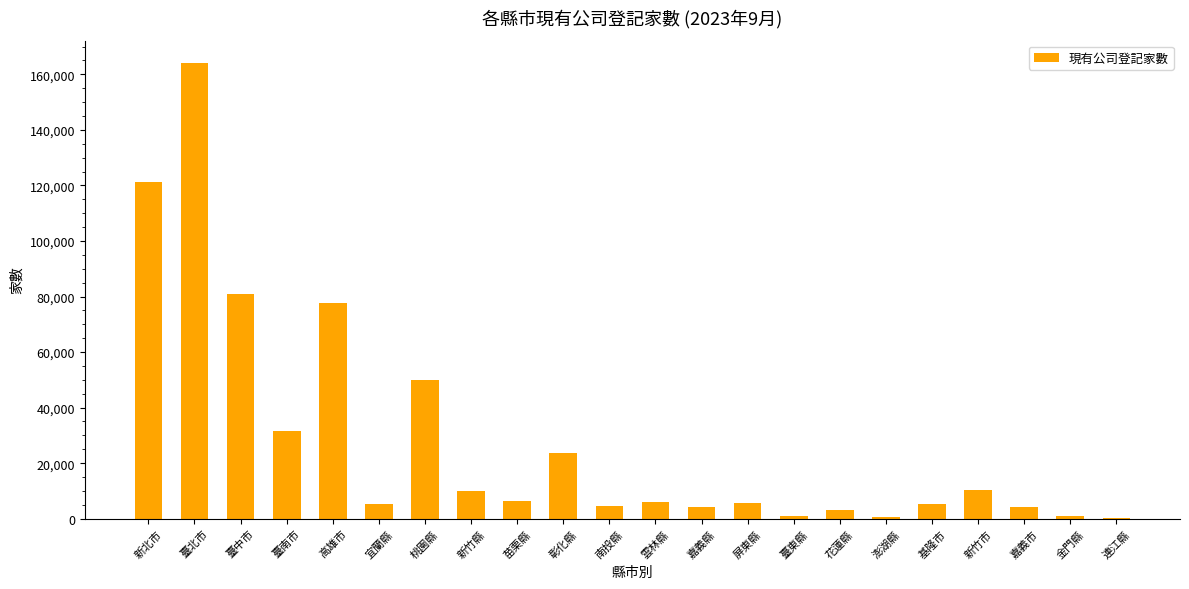

True or false: the data shows 23638 at 彰化縣.

True